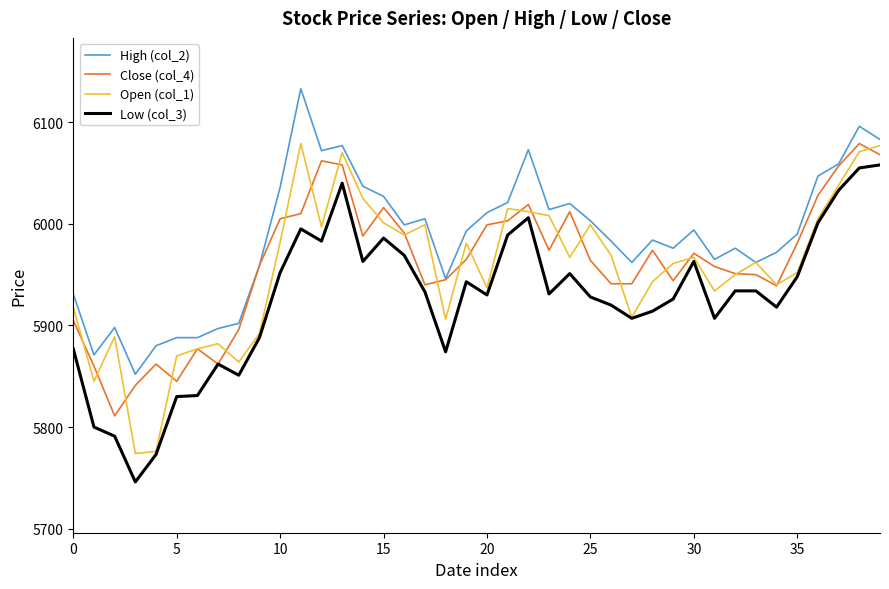

What is the maximum value for Open (col_1)?

6079